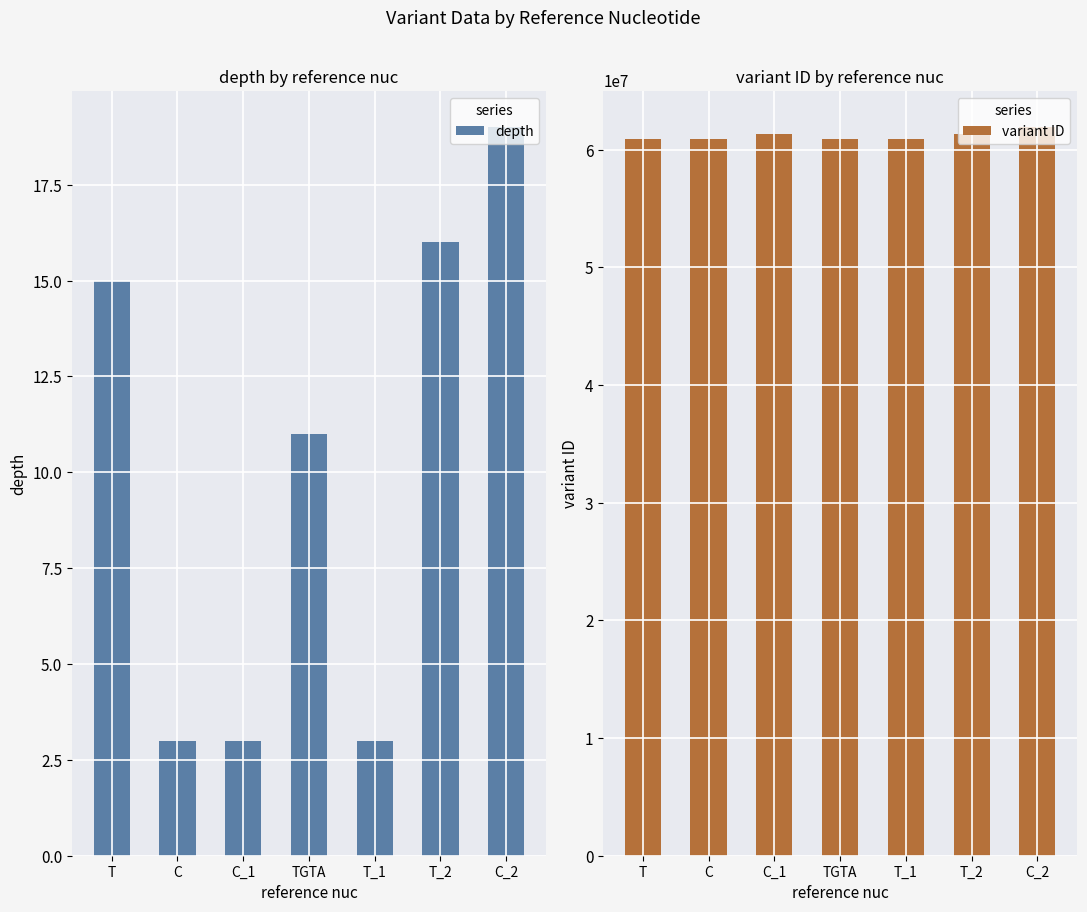

Reading right to left, what are all the values shown in this chart?

depth: C_2=19	T_2=16	T_1=3	TGTA=11	C_1=3	C=3	T=15
variant ID: C_2=61904230	T_2=61305215	T_1=60891327	TGTA=60891325	C_1=61305211	C=60891323	T=60891321